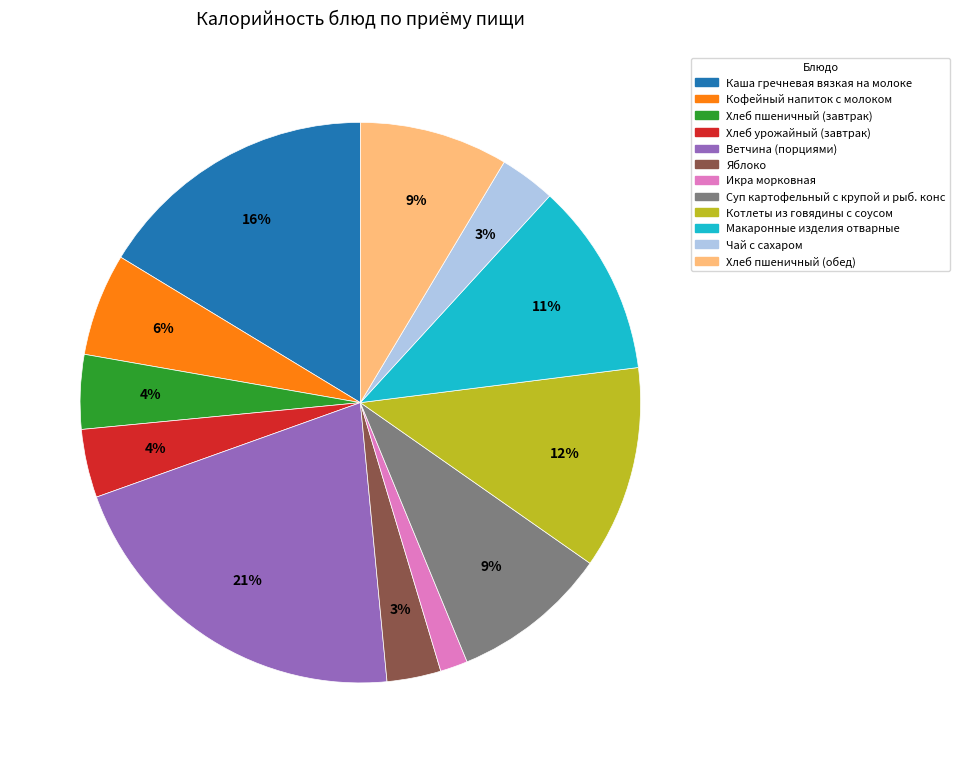

Does Ветчина (порциями) account for over 50% of the chart?

No